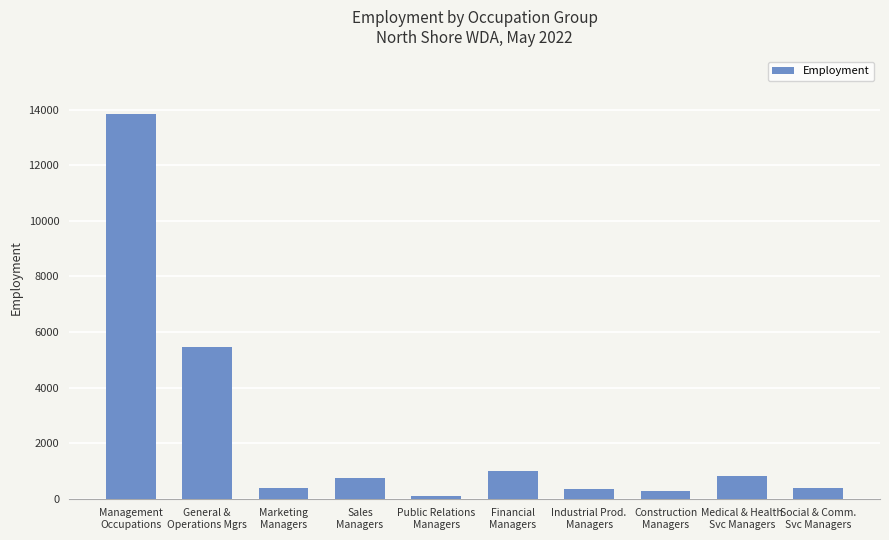

The chart shows a value of 980 at Financial
Managers. True or false?

True